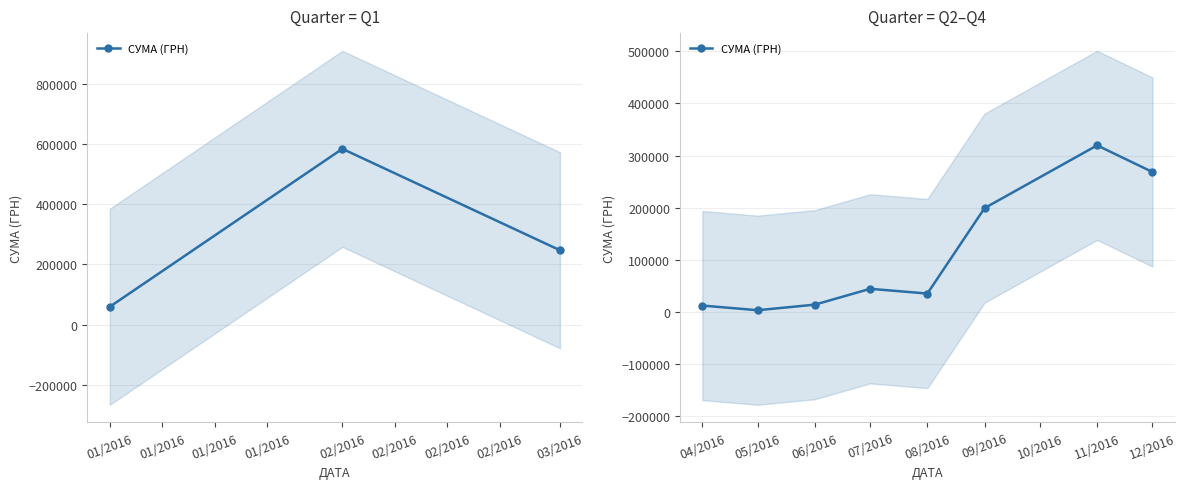

Which has a higher value, 07/2016 or 04/2016?

07/2016